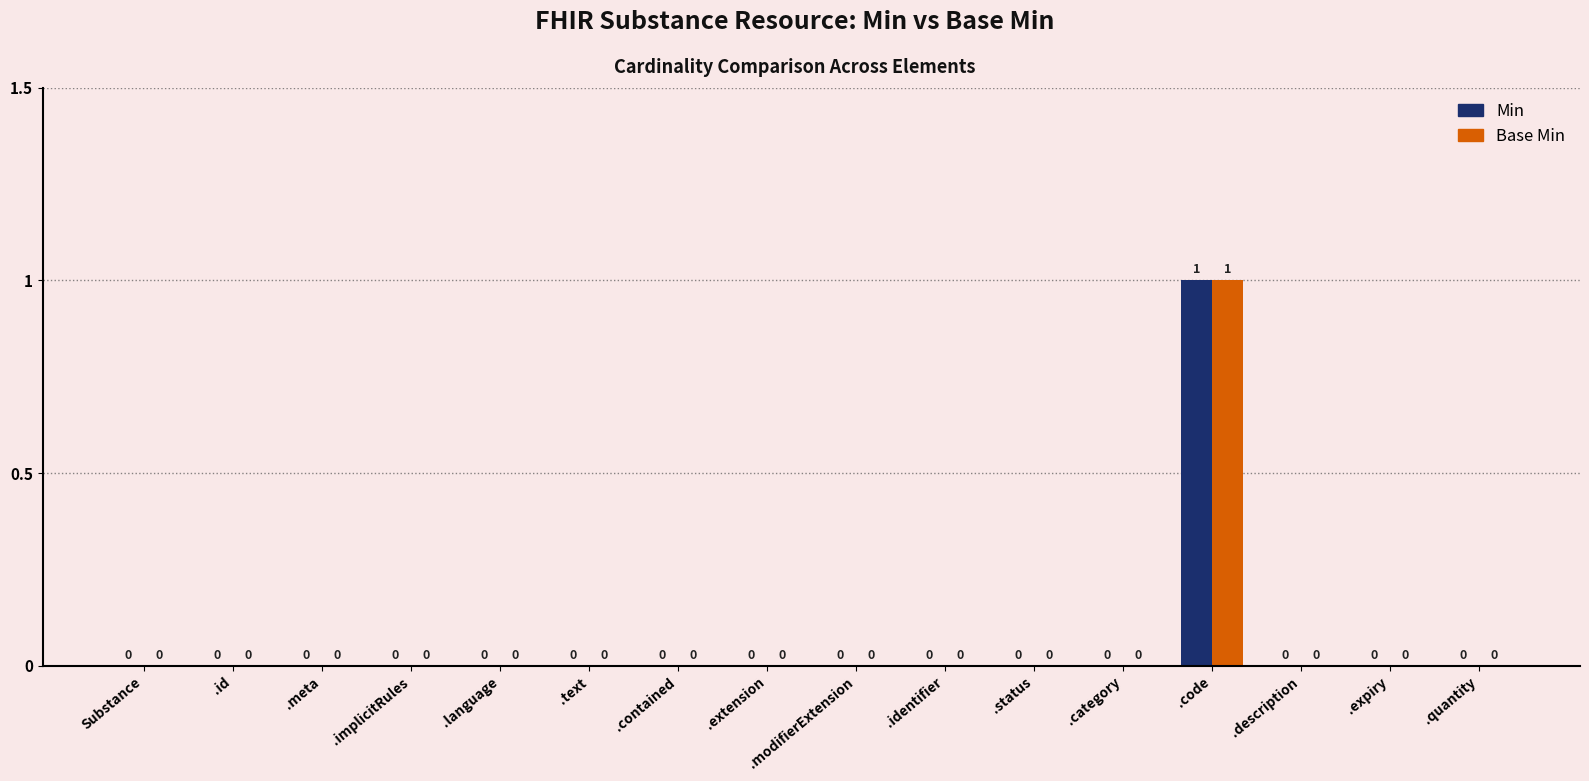

Reading right to left, extract all data points from this chart.

Min: 0	0	0	1	0	0	0	0	0	0	0	0	0	0	0	0
Base Min: 0	0	0	1	0	0	0	0	0	0	0	0	0	0	0	0